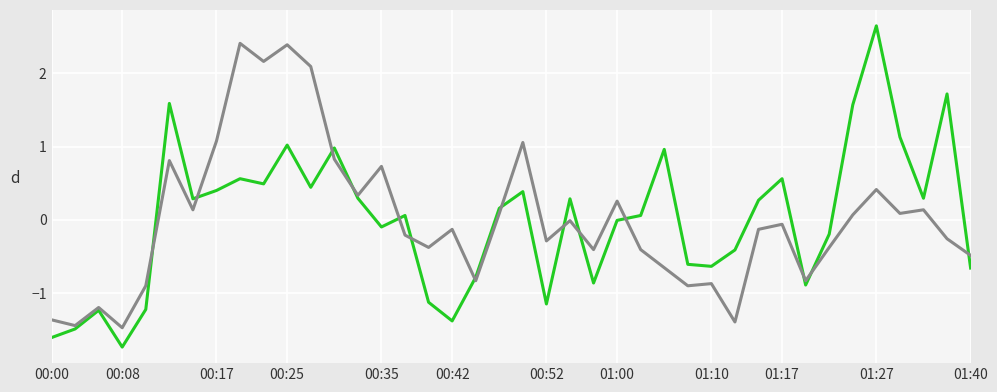

What is the smallest value displayed?

-1.7